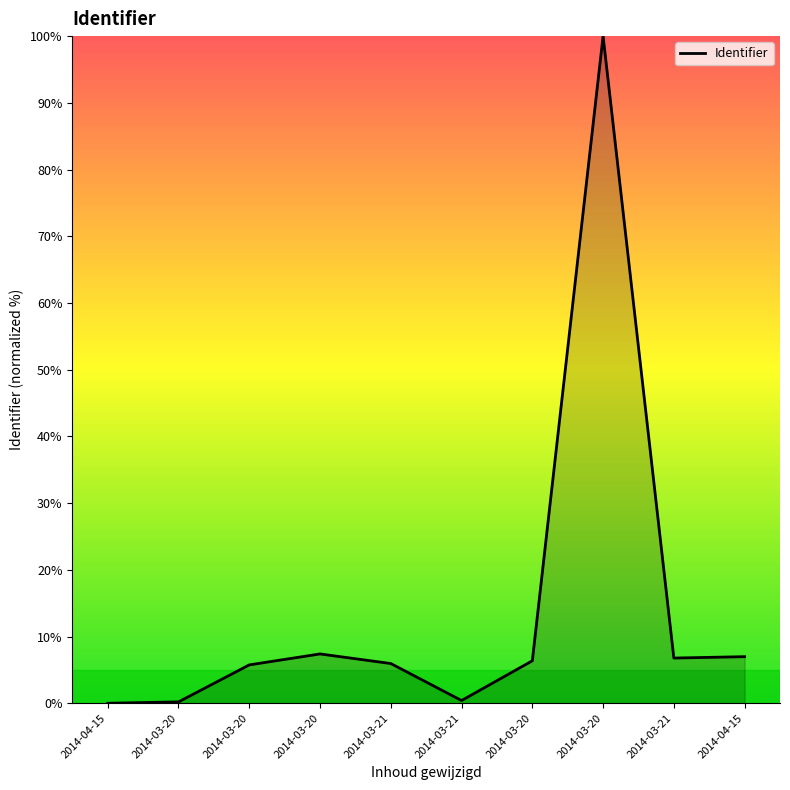

Rank the categories by value from lowest to highest.

2014-04-15, 2014-03-20, 2014-03-21, 2014-03-20, 2014-03-21, 2014-03-20, 2014-03-21, 2014-04-15, 2014-03-20, 2014-03-20